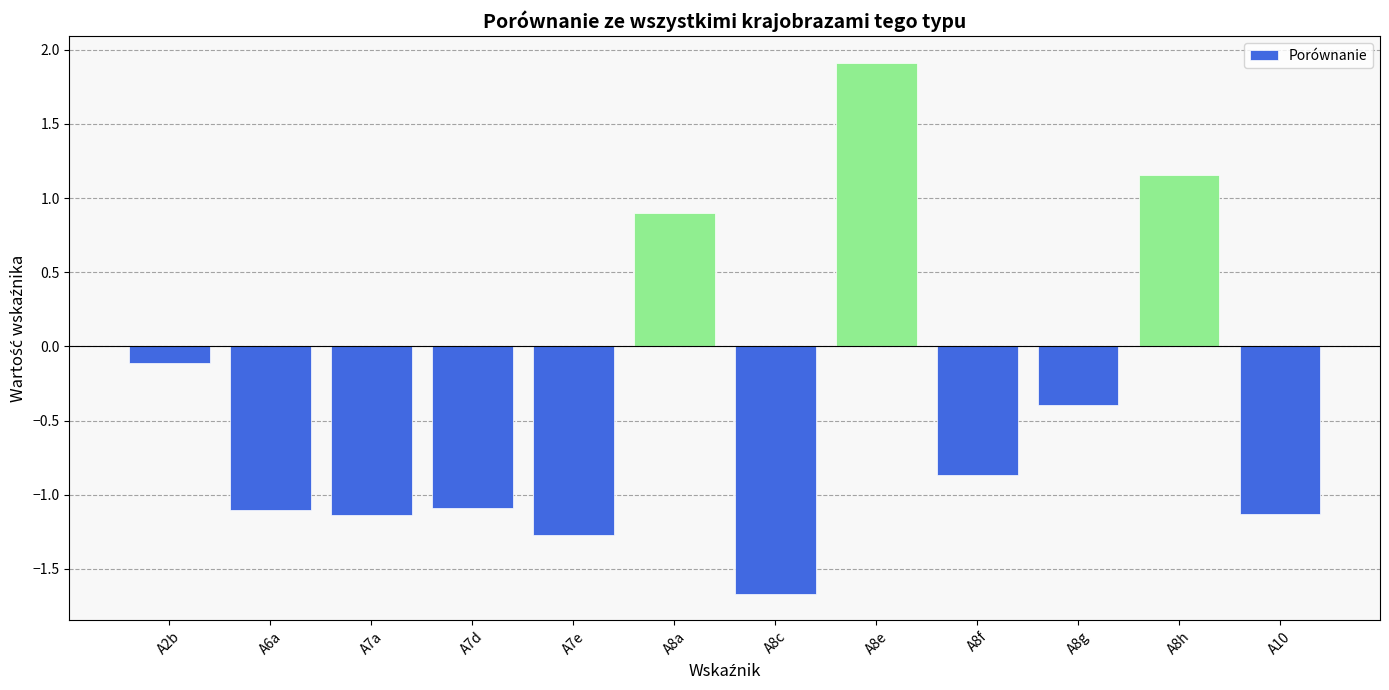

Is it true that the value at A10 is -2.0?

False